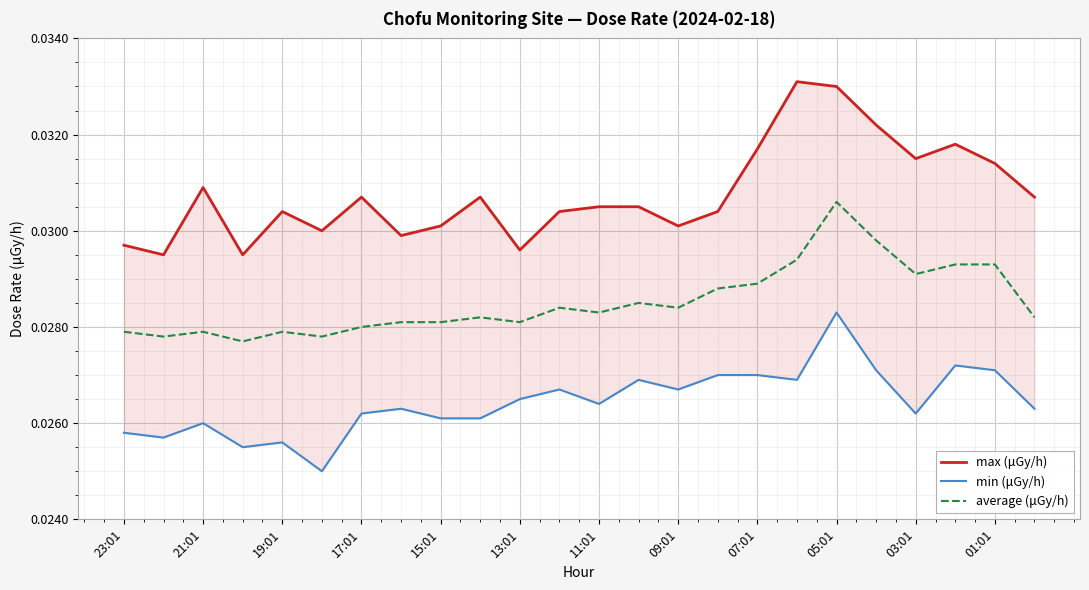

The value of min (μGy/h) at 13:01 is 0.0. True or false?

True